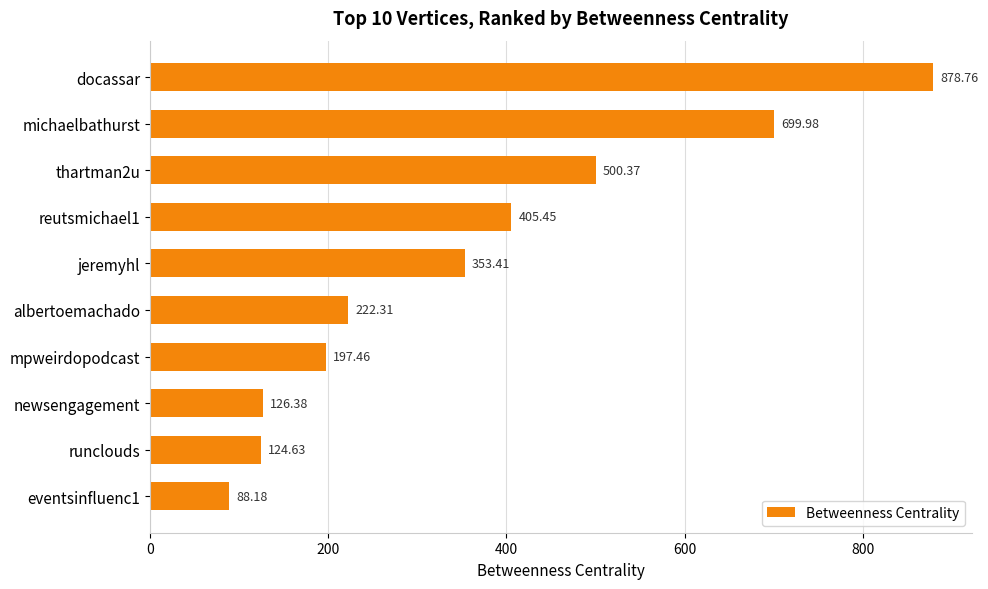

Where is the data nearest to the value 483?

thartman2u